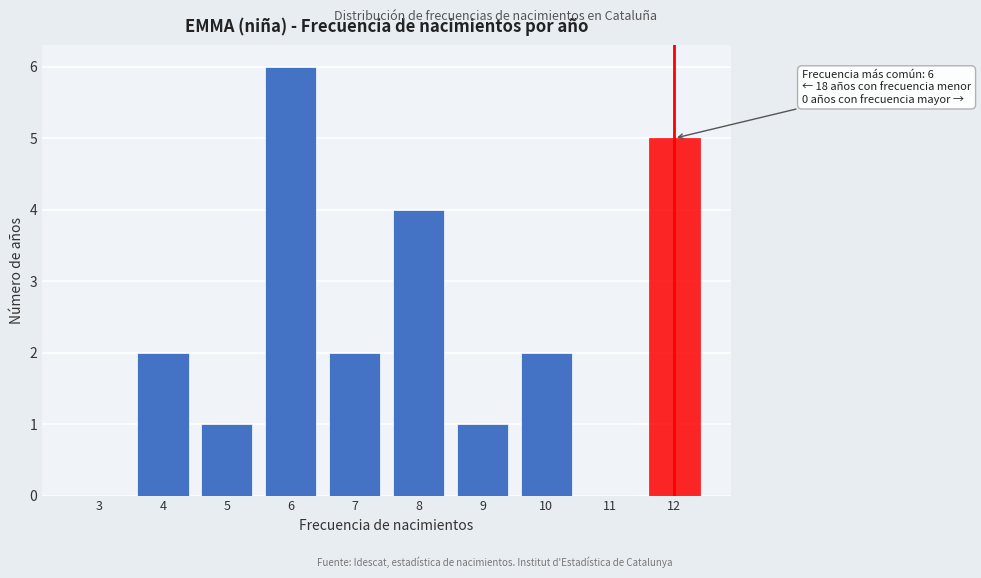

Reading left to right, list all the values displayed in this chart.

3=0	4=2	5=1	6=6	7=2	8=4	9=1	10=2	11=0	12=5